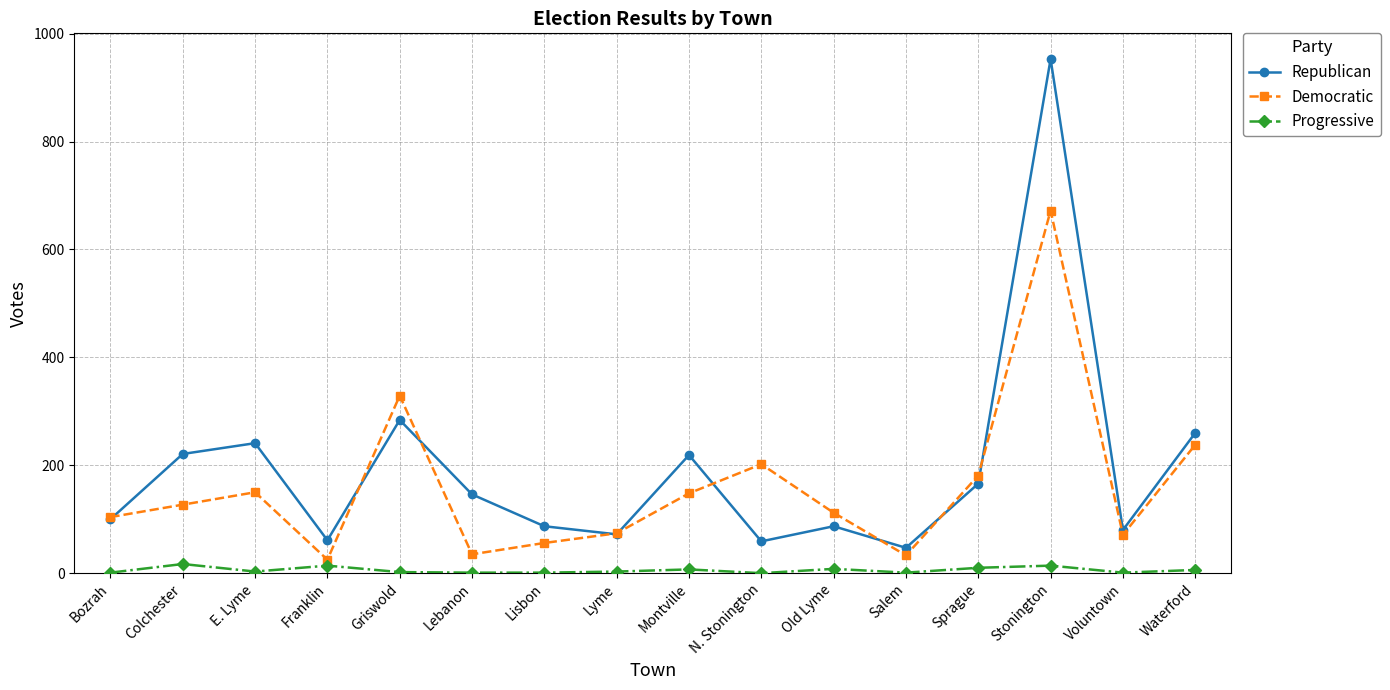

True or false: Democratic and Progressive intersect in this chart.

False